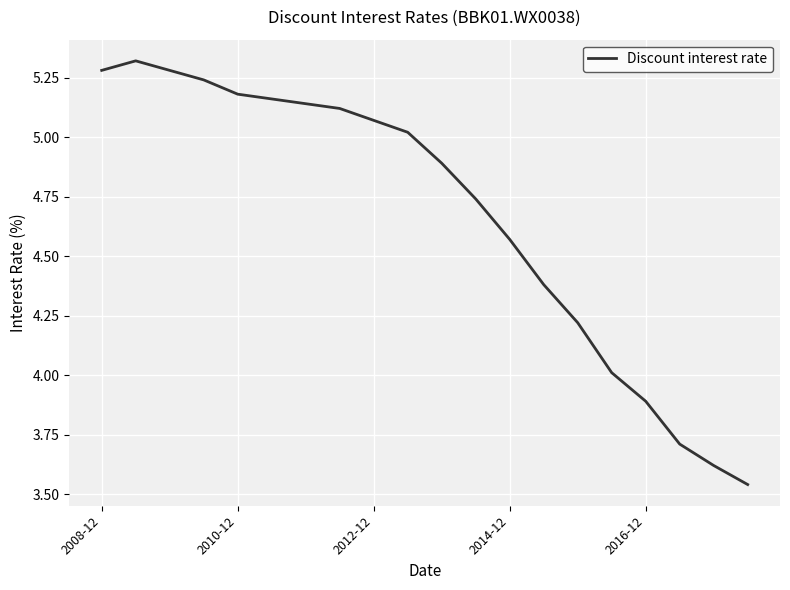

How many interior local peaks (higher than both neighbors) does the data have?

1